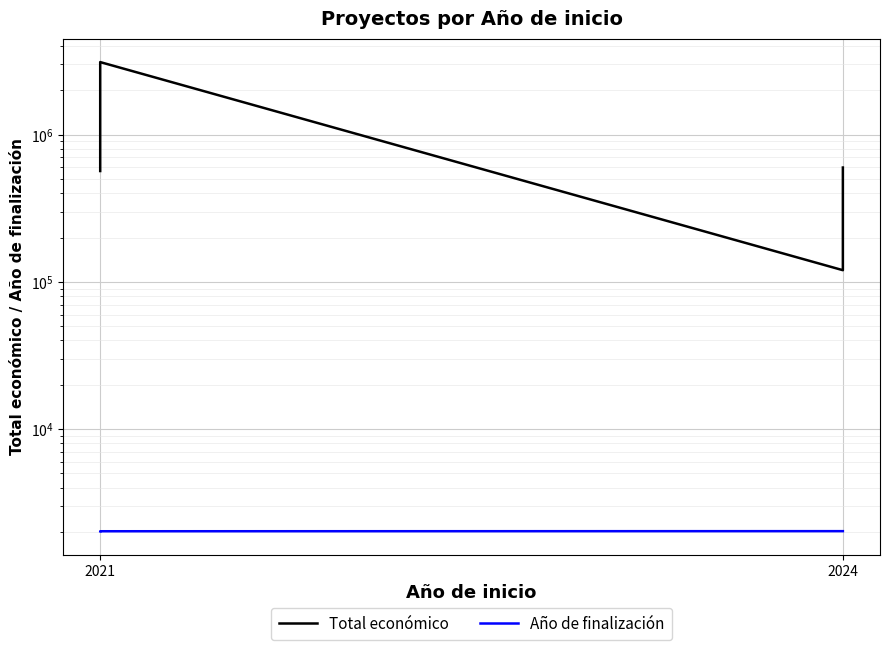

Is this an area chart (filled region under the line)?

No